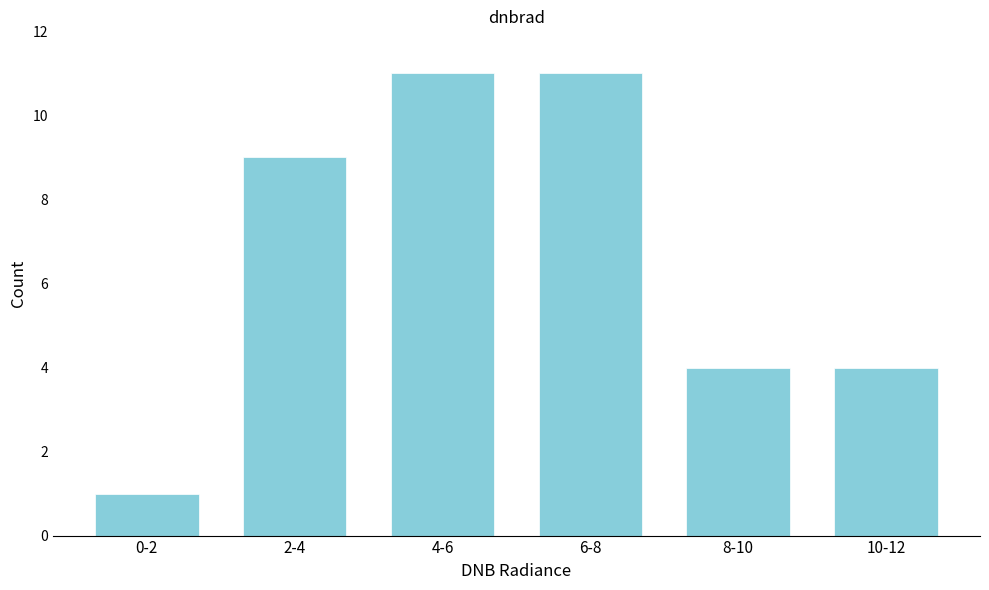

Reading left to right, extract all data points from this chart.

0-2=1	2-4=9	4-6=11	6-8=11	8-10=4	10-12=4